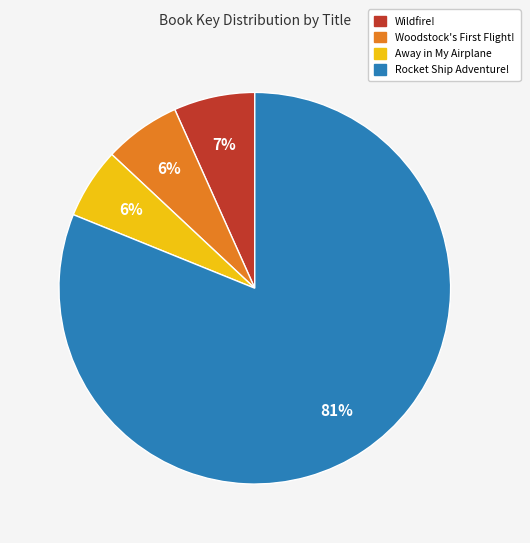

To the nearest percent, what is the difference between the largest and smallest slice percentages?

75%